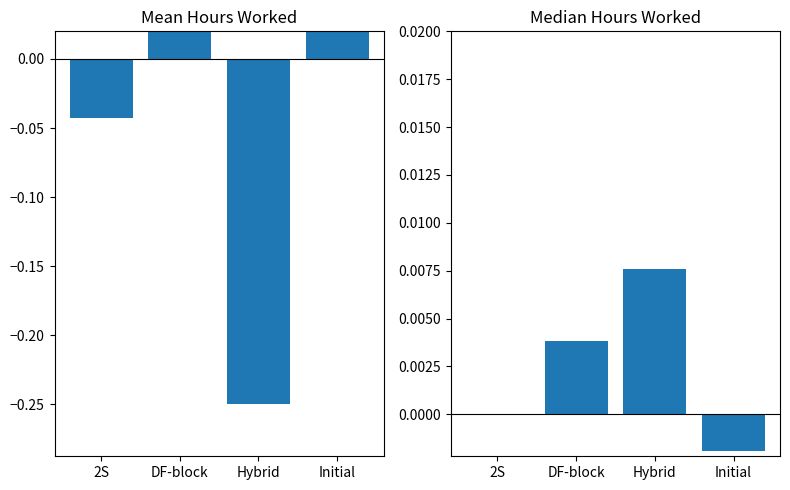

Is the value of Mean Hours Worked at 2S greater than the value of Median Hours Worked at Hybrid?

No